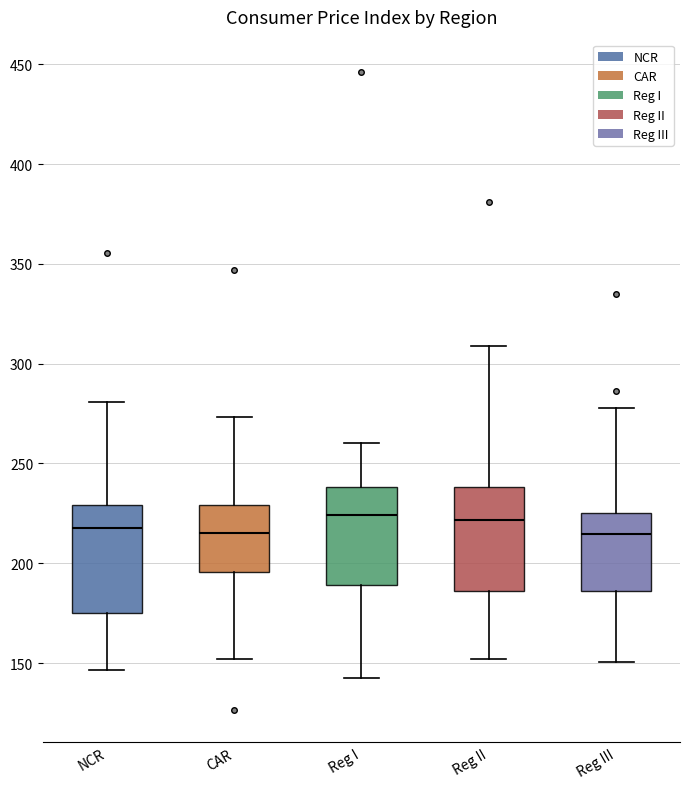

Reading left to right, transcribe this box plot: for each box, give where its median line is, the range the box spans, and where its two whiskers end, as read against the y-axis. The values are not printed on the chart, so give them approximately, as read against the axis.

NCR: median 220, box 175 to 230, whiskers 145 to 280
CAR: median 215, box 195 to 230, whiskers 150 to 275
Reg I: median 225, box 190 to 240, whiskers 145 to 260
Reg II: median 220, box 185 to 240, whiskers 150 to 310
Reg III: median 215, box 185 to 225, whiskers 150 to 280